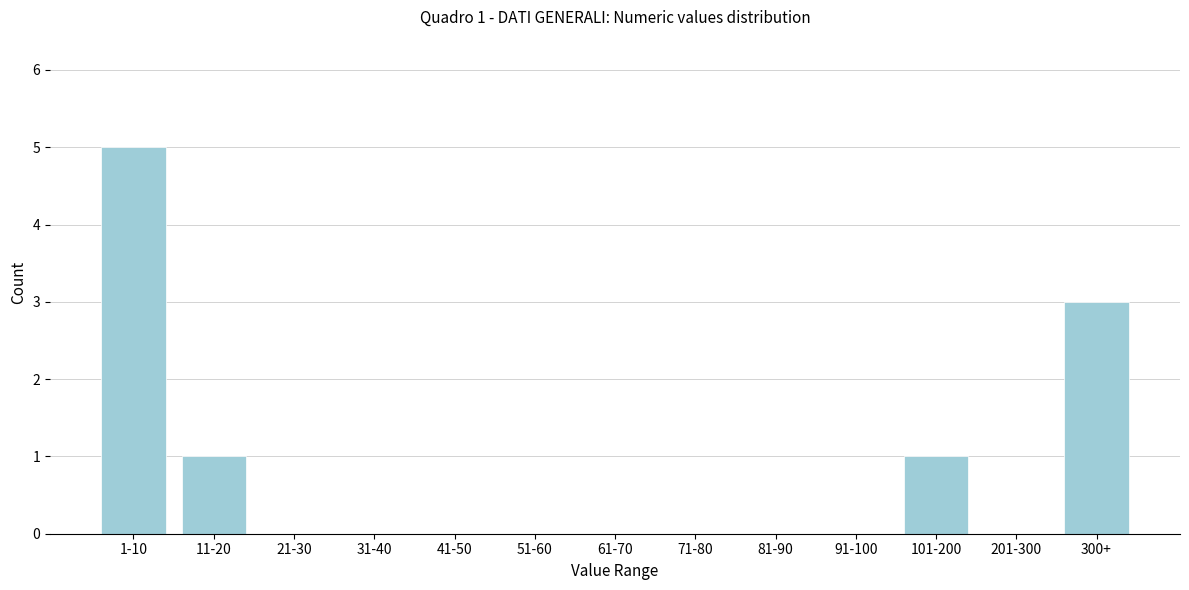

Reading left to right, transcribe all the data shown in this chart.

1-10=5	11-20=1	21-30=0	31-40=0	41-50=0	51-60=0	61-70=0	71-80=0	81-90=0	91-100=0	101-200=1	201-300=0	300+=3